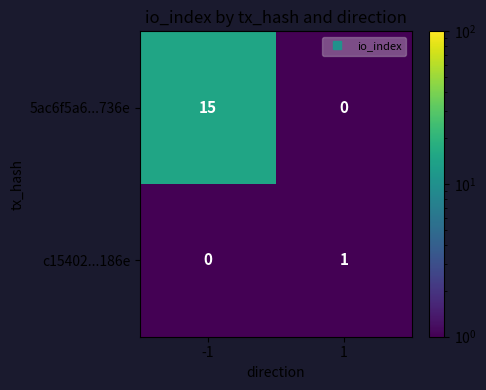

The 5ac6f5a6...736e series shows 0 at 1. True or false?

True